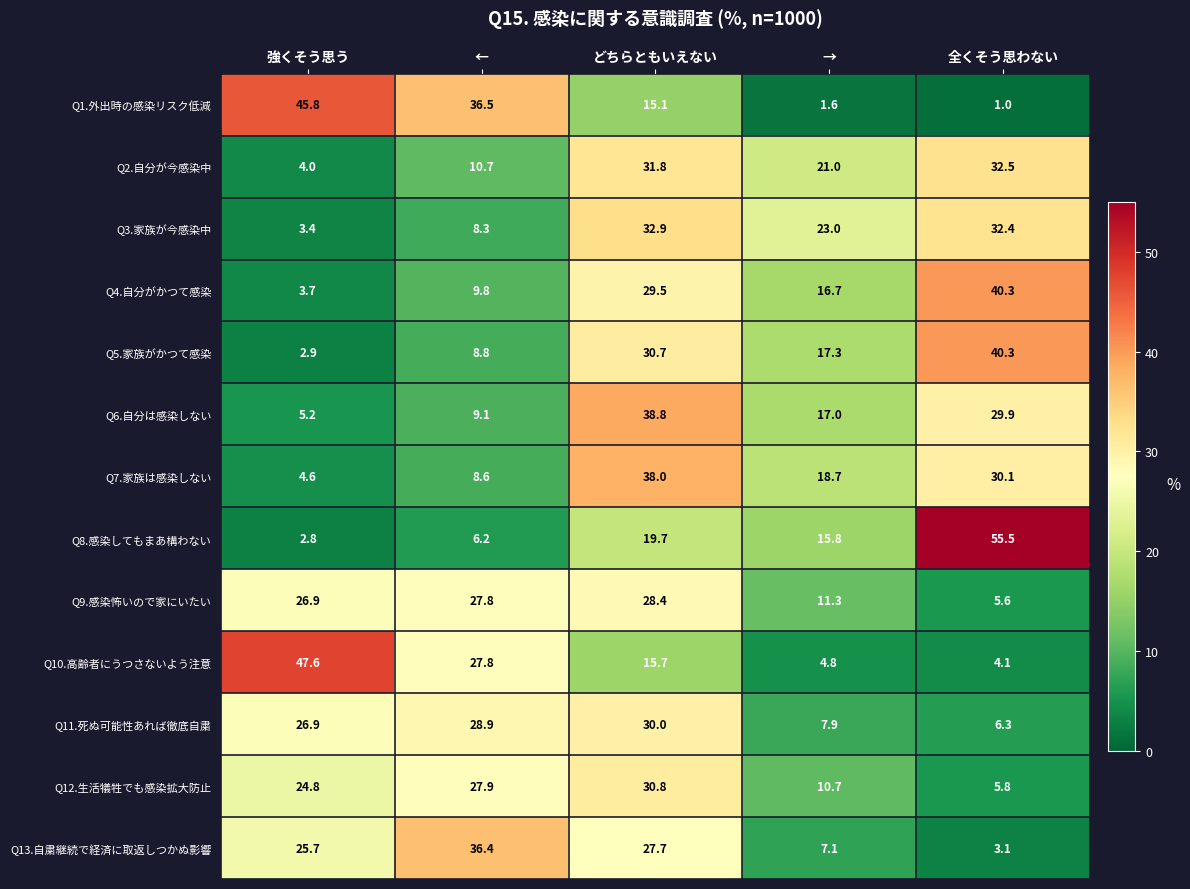

Rank the categories by Q6.自分は感染しない value from lowest to highest.

強くそう思う, ←, →, 全くそう思わない, どちらともいえない